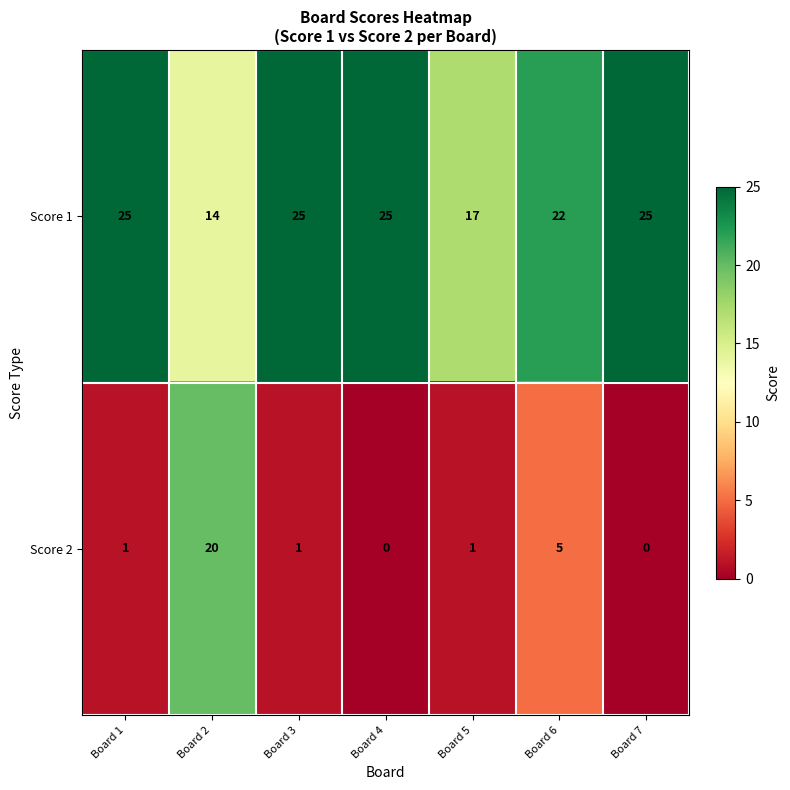

Rank the series by their maximum value, from lowest to highest.

Score 2, Score 1